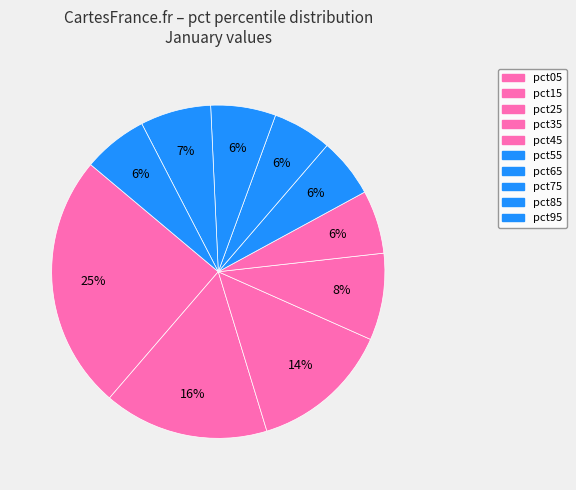

What is the change in value from pct55 to pct85?

+0.1